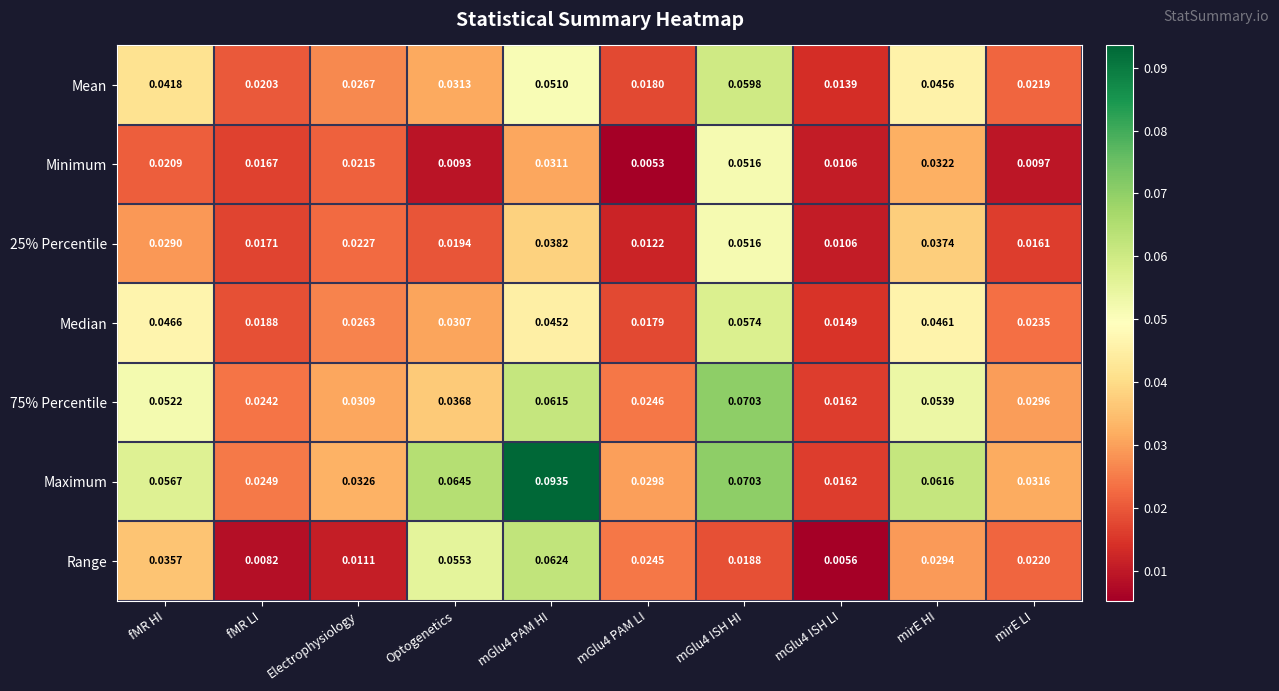

What is the total value across all series at mirE HI?

0.3